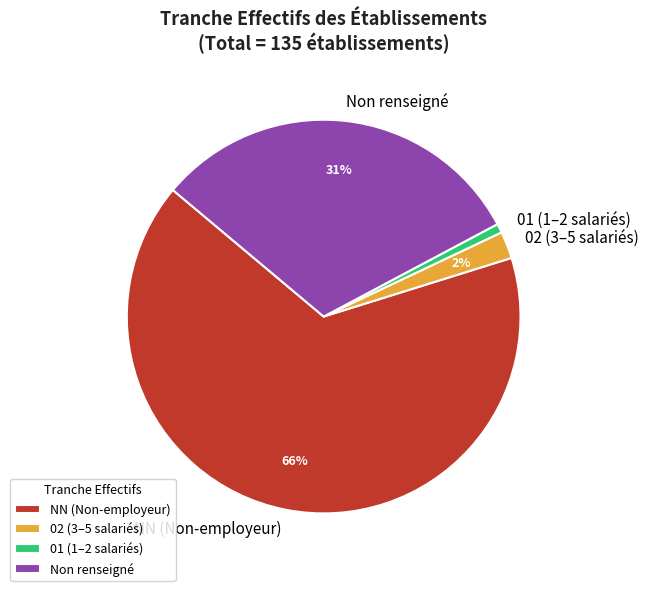

Which category has the biggest portion of the pie?

NN (Non-employeur)